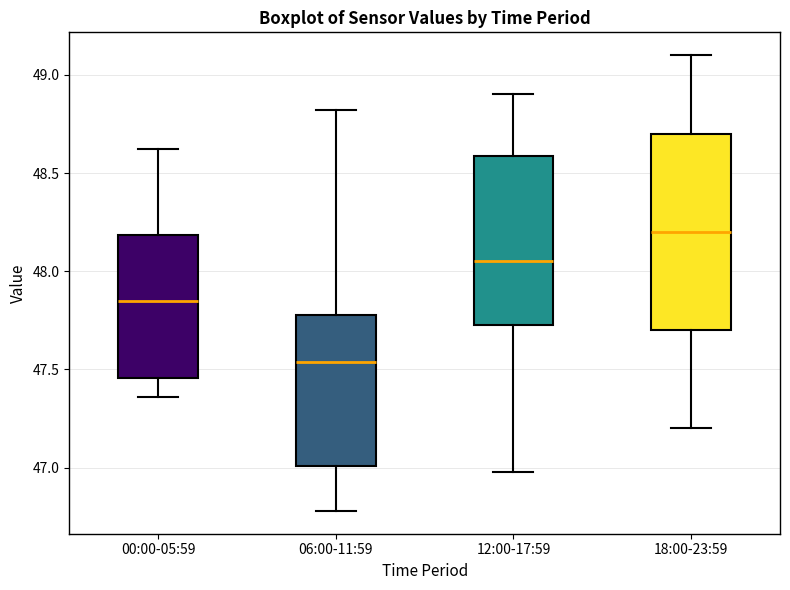

Where does the lower whisker of the box for 06:00-11:59 end on the y-axis? The values are not printed on the chart, so give them approximately, as read against the axis.

46.80